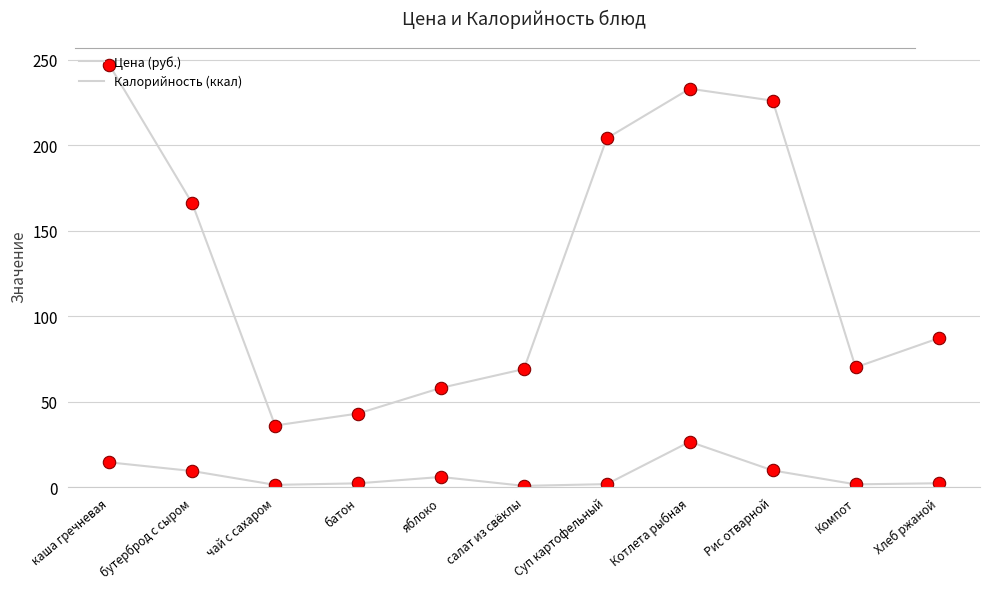

At which category is the sum across all series the highest?

каша гречневая